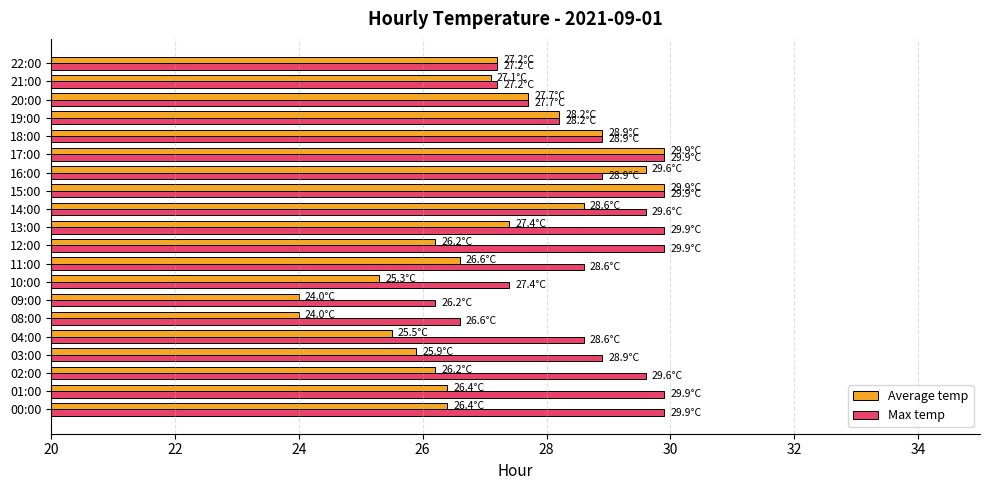

Is it true that Max temp equals 18.5 at 00:00?

False